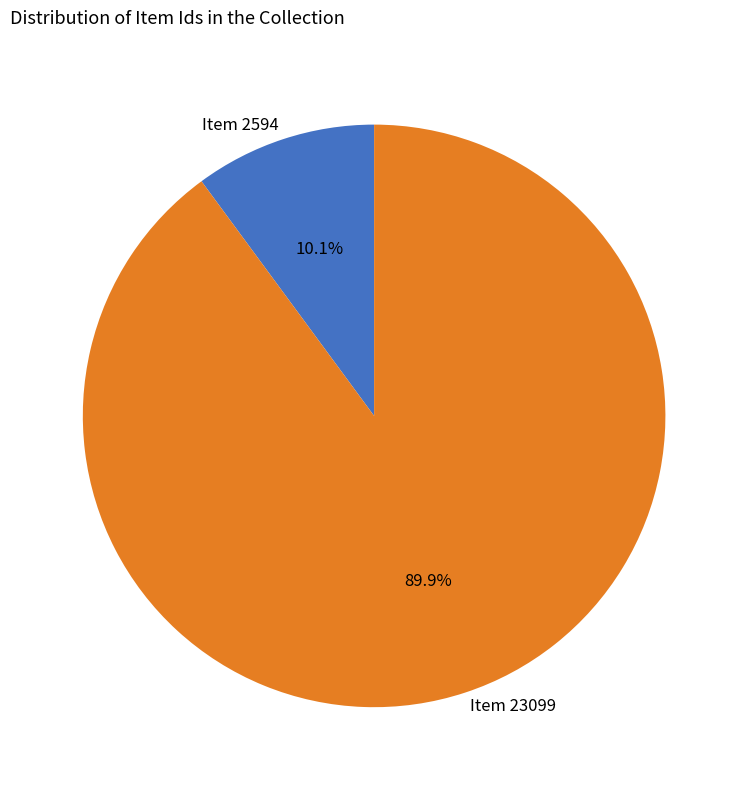

To the nearest percent, what portion does Item 23099 represent?

90%